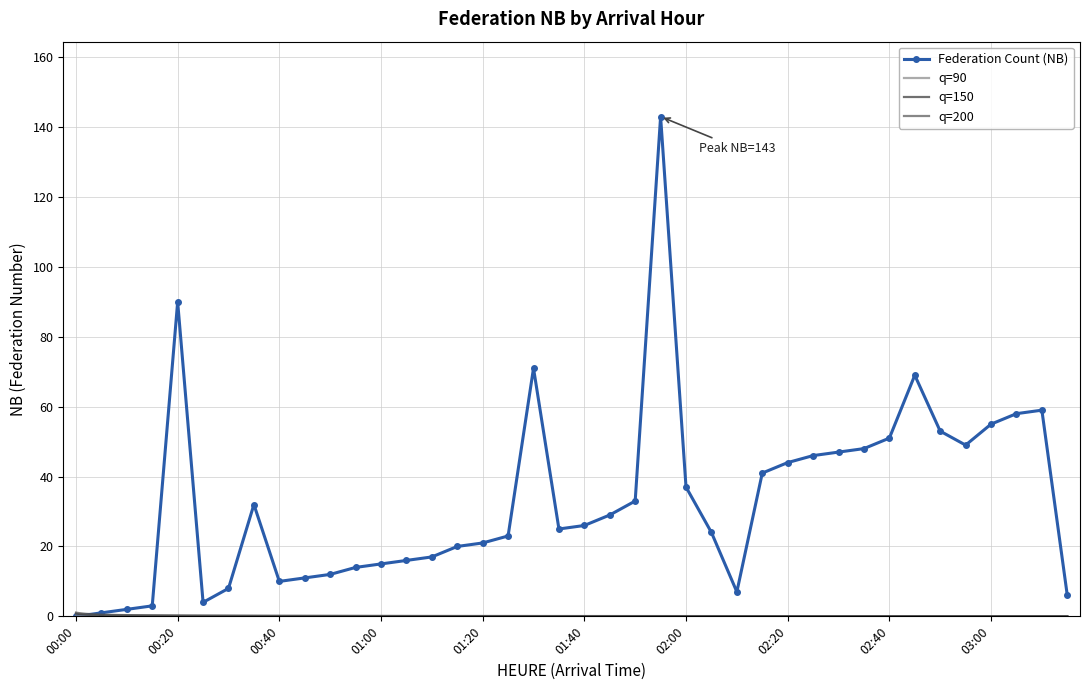

What is the approximate value at 01:35?

25